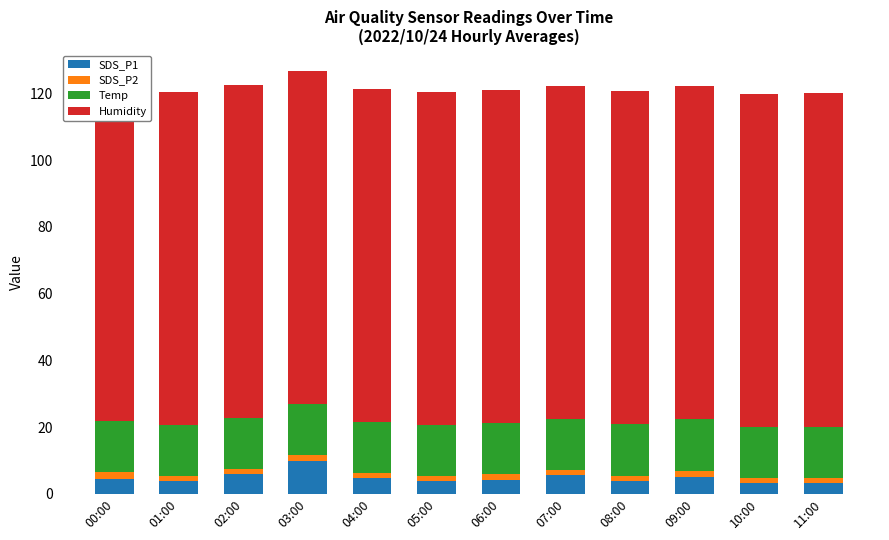

At which label does Humidity reach its peak?

00:00